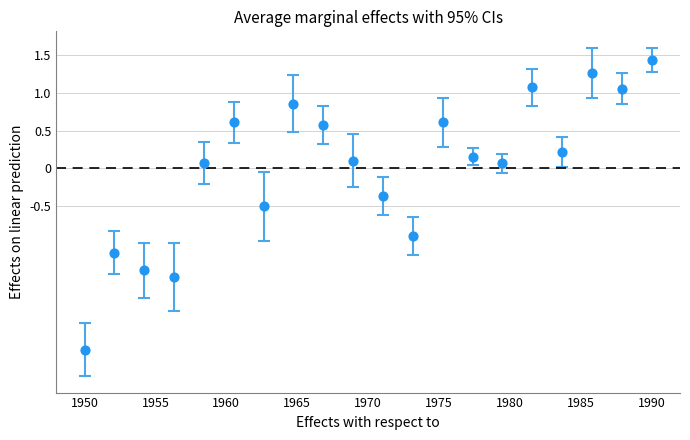

What is the range of X values (max minus min)?

40.0